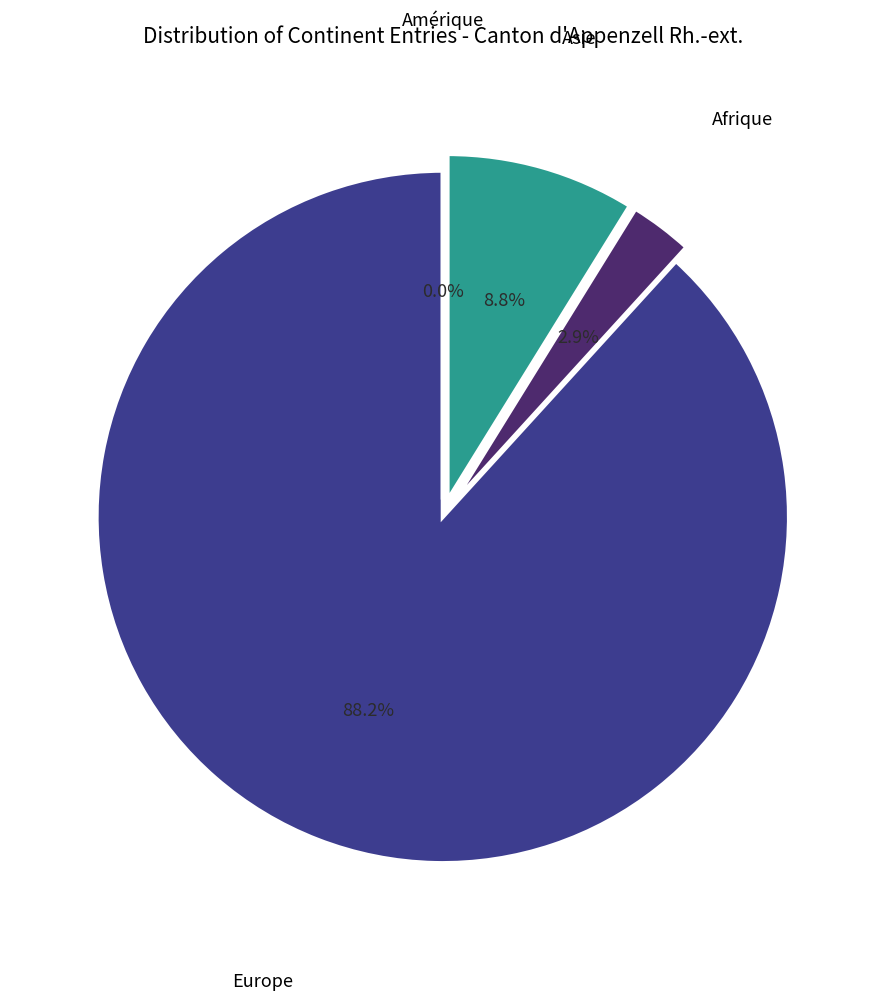

How much of the chart is everything except Amérique?

100.0%